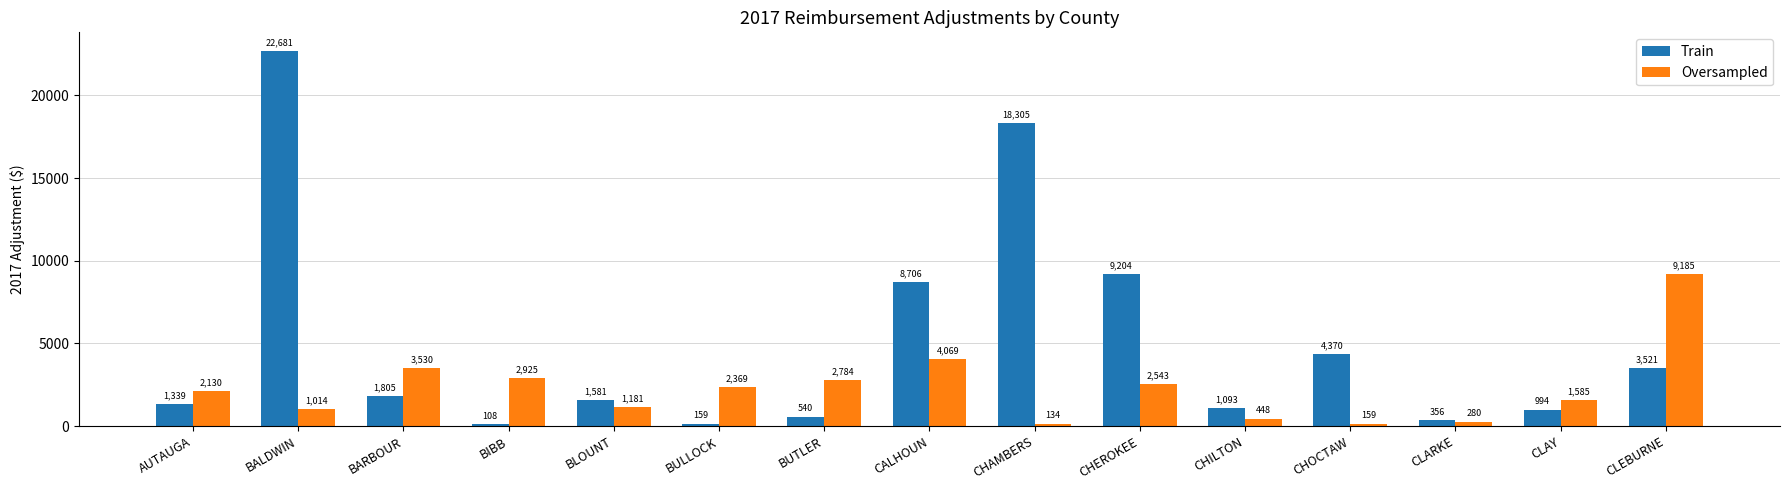

What is the maximum value shown in the chart?

22681.4